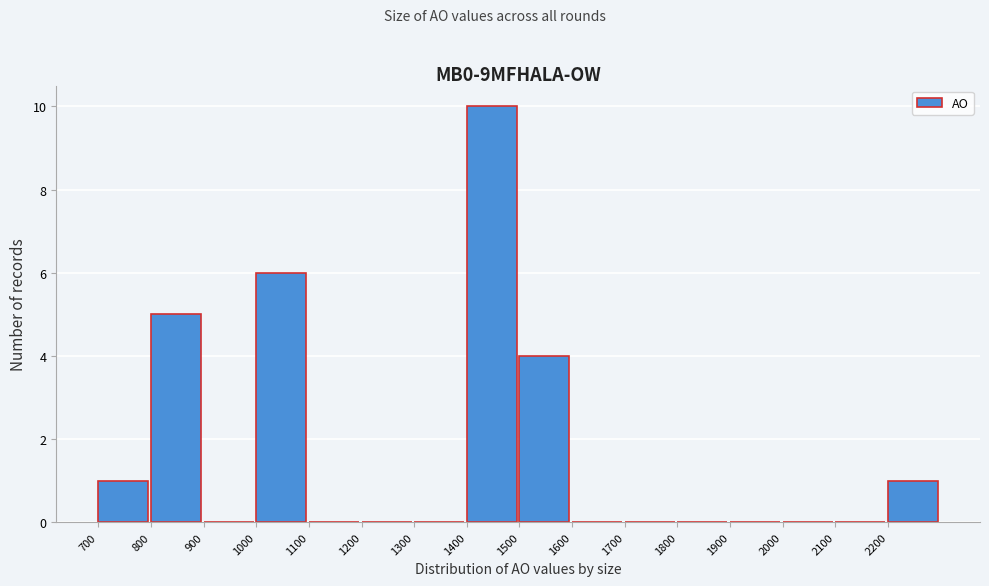

What is the height of the bar covering 1400 to 1500 on the x-axis? The values are not printed on the chart, so give them approximately, as read against the axis.

10